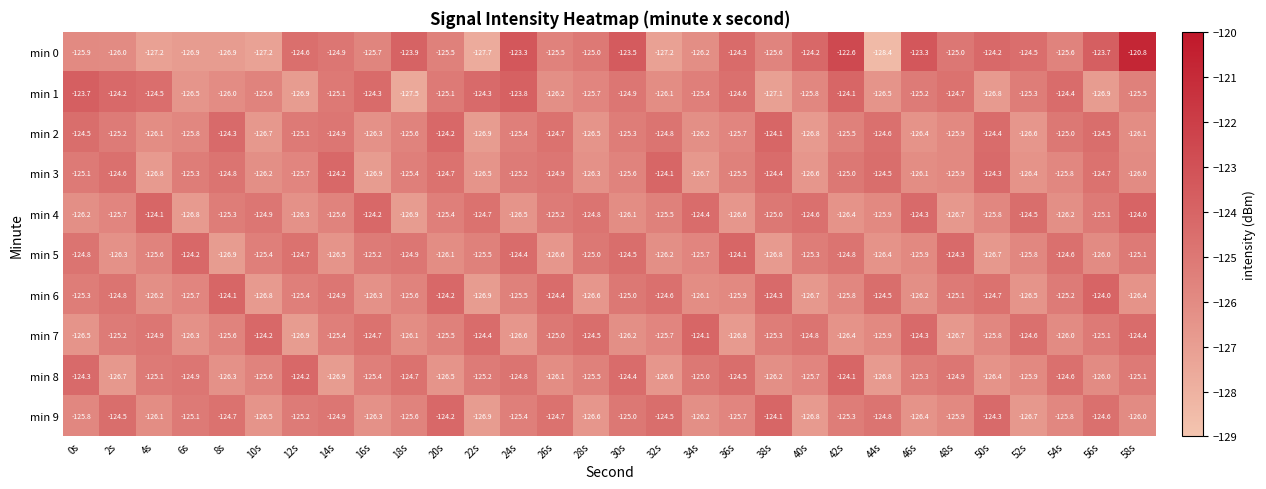

At how many categories does at least one series exceed -127?

30